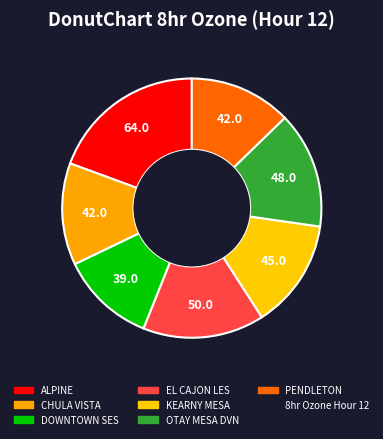

How many slices are in this pie chart?

7